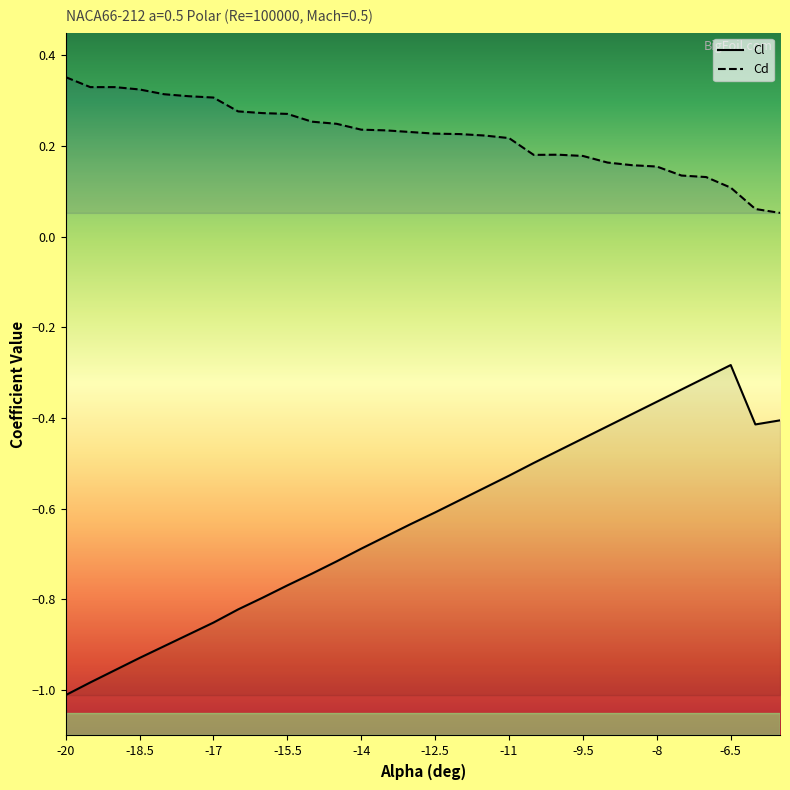

At how many categories does at least one series exceed 0?

30